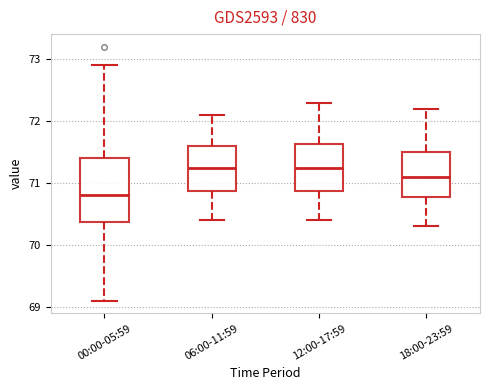

Where does the median line of the box for 00:00-05:59 sit on the y-axis? The values are not printed on the chart, so give them approximately, as read against the axis.

70.8